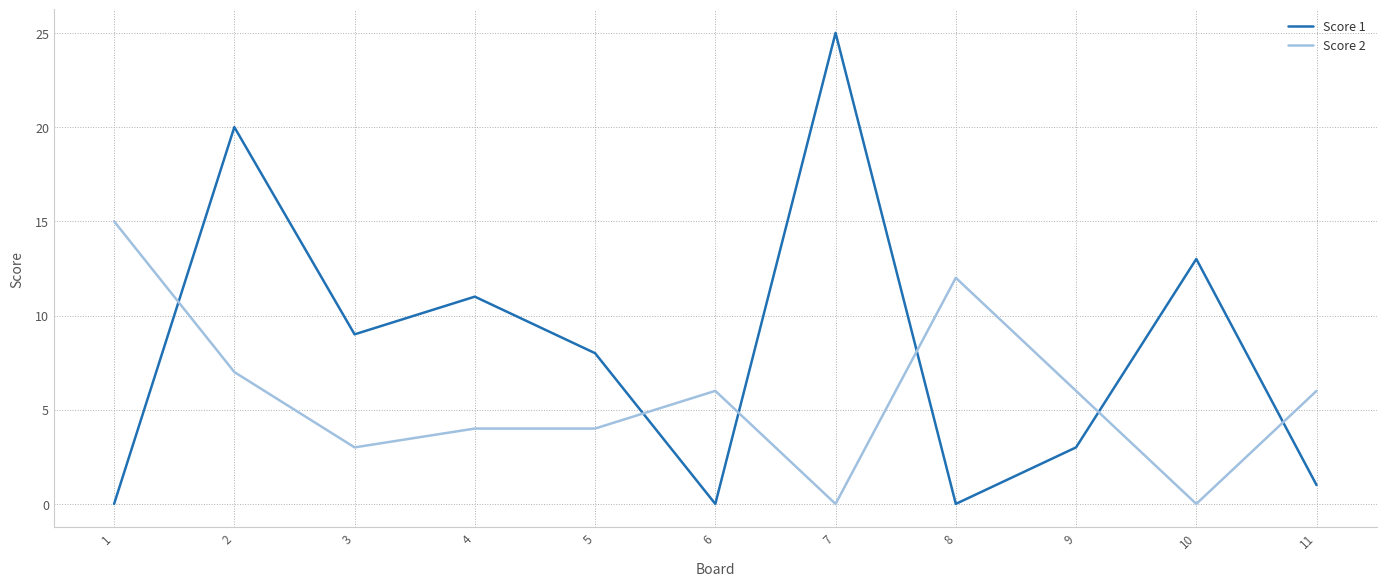

What is the total value across all series at 10?

13